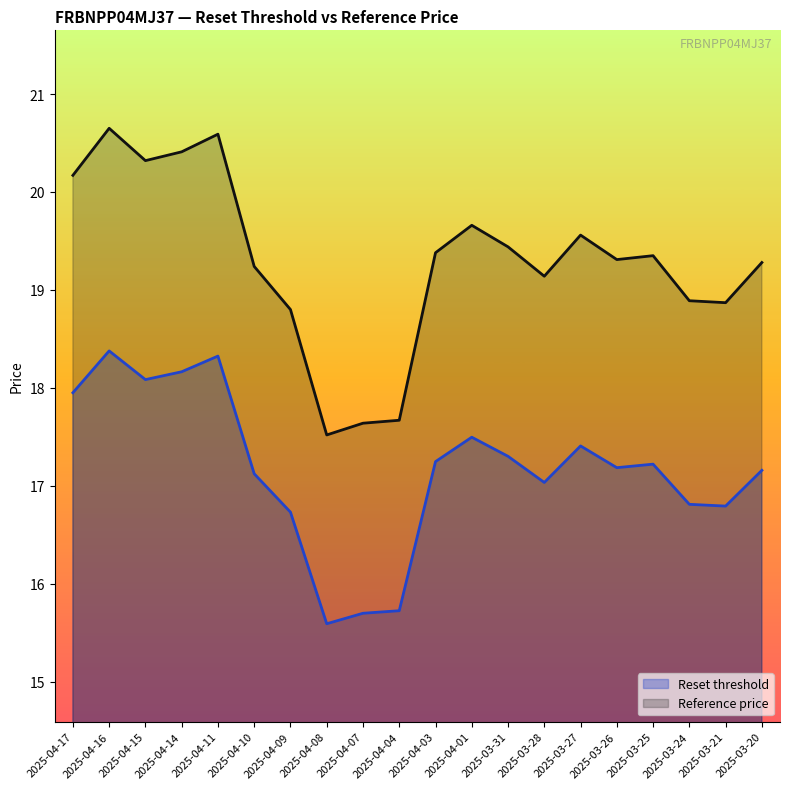

Does the chart display data point markers on the line(s)?

No